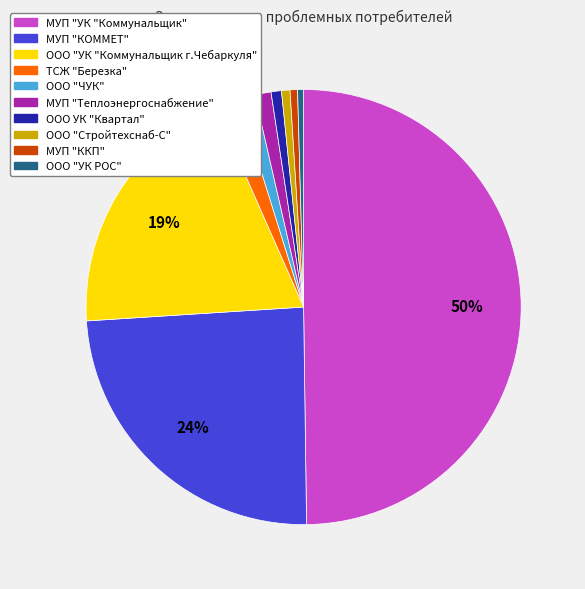

To the nearest percent, what is the average slice percentage?

10%